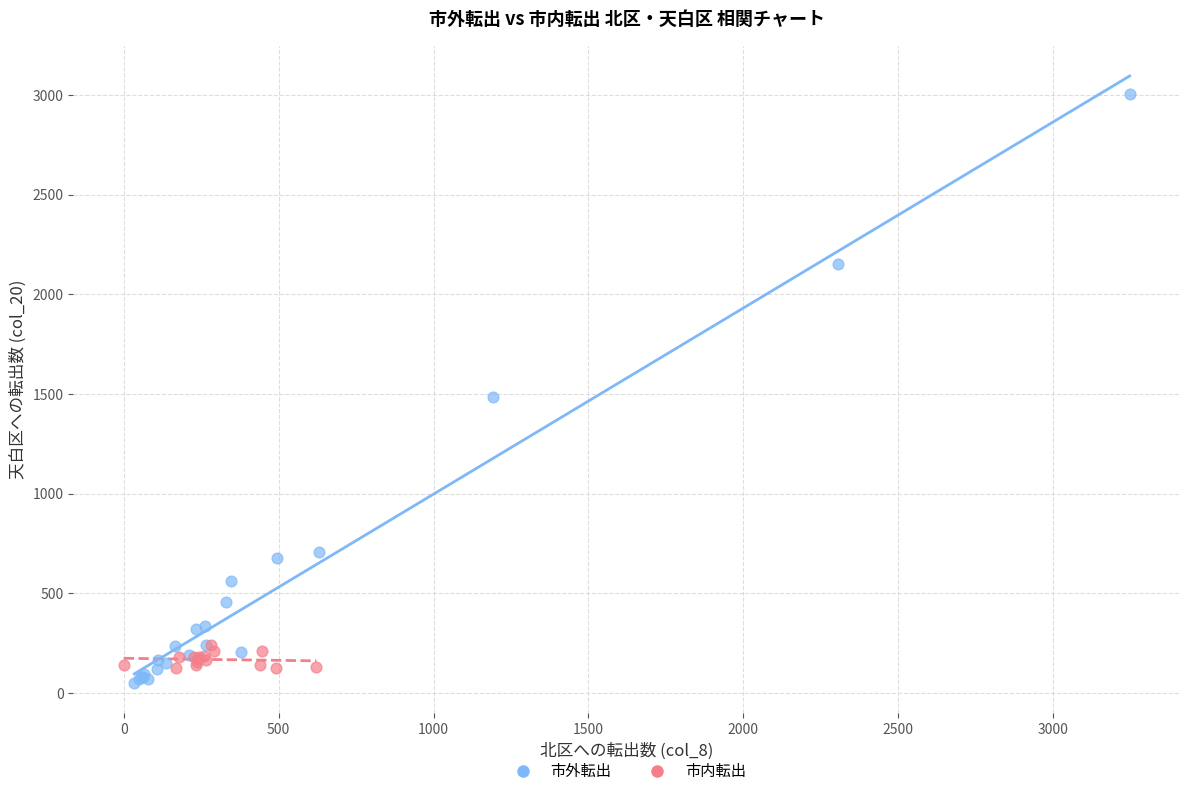

Which series has the widest spread of Y values?

市外転出